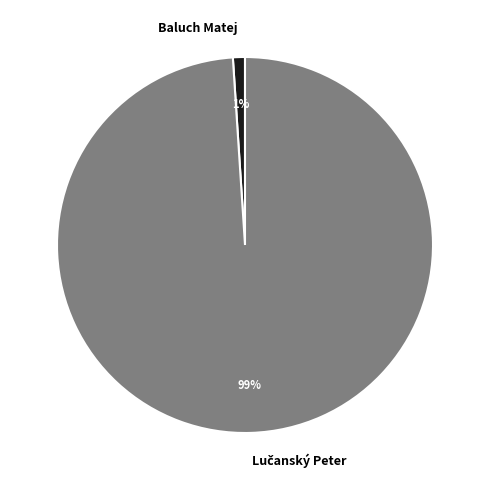

How many segments does this pie chart have?

2